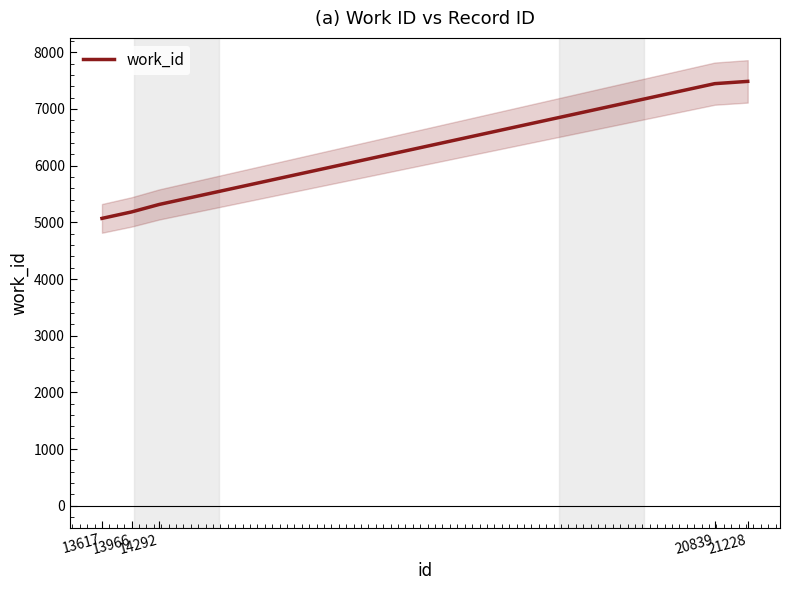

Reading left to right, list all the values displayed in this chart.

13617=5070	13966=5184	14292=5316	20839=7447	21228=7487